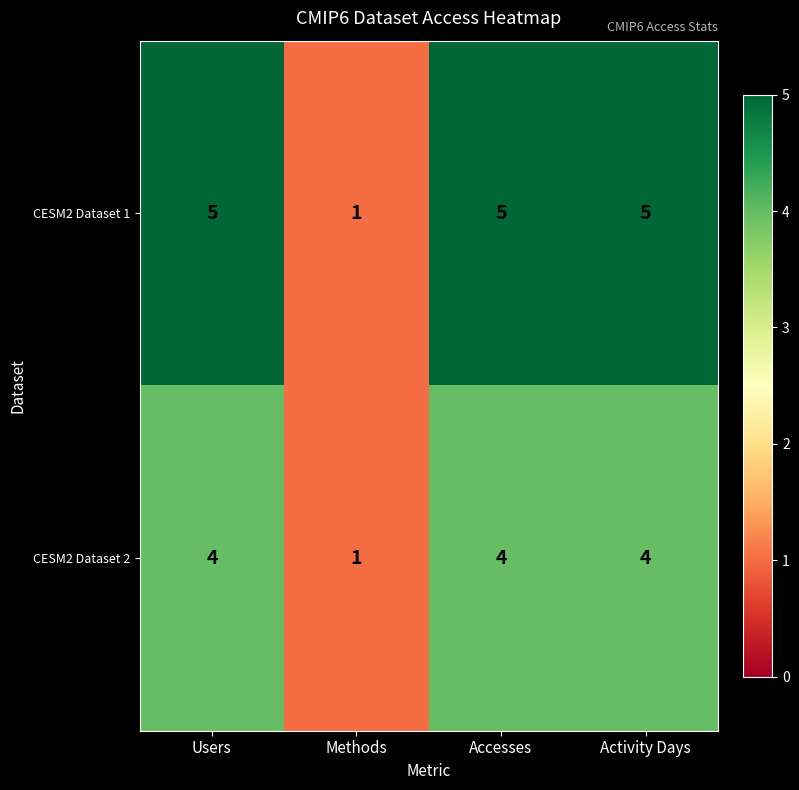

What is the total value across all series at Activity Days?

9